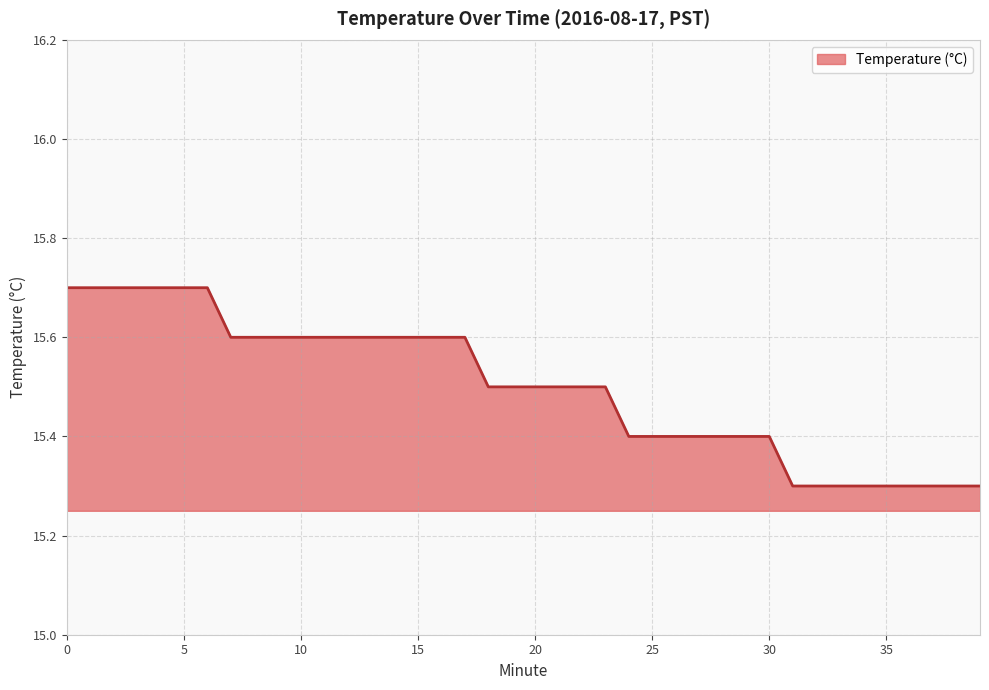

What is the greatest value displayed?

15.7